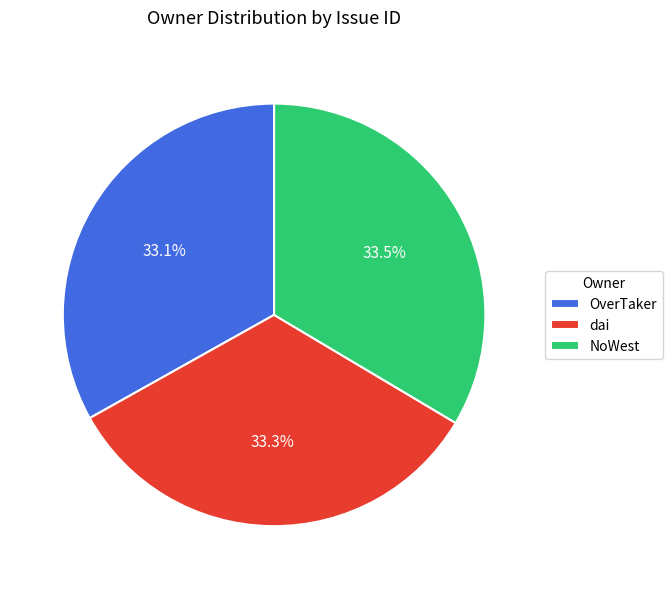

How many slices are in this pie chart?

3